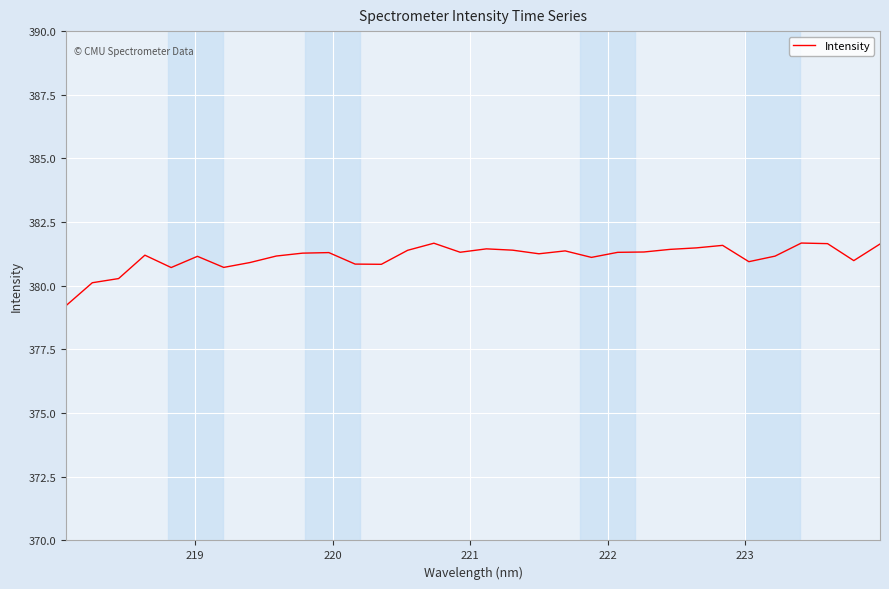

What is the greatest value displayed?

381.7